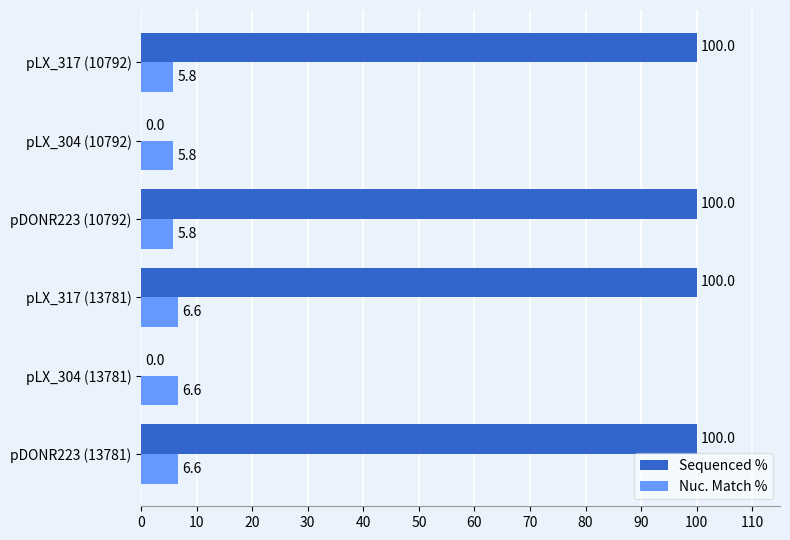

What is the maximum value shown in the chart?

100.0